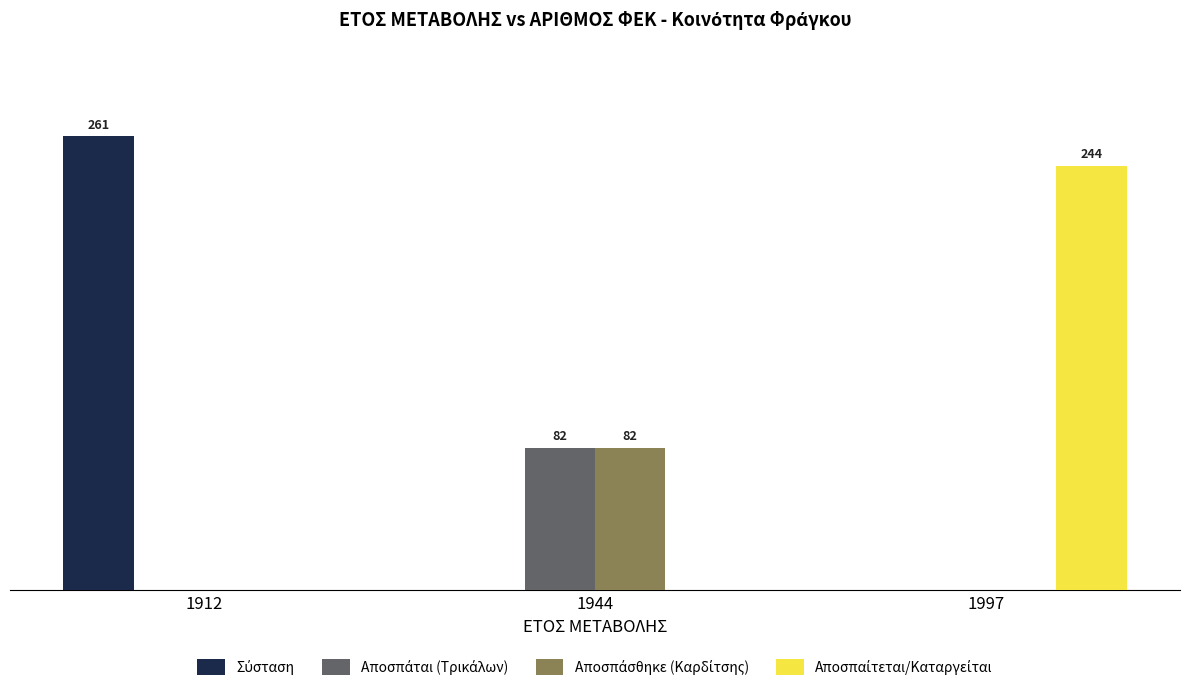

Which series has the largest total across all categories?

Σύσταση